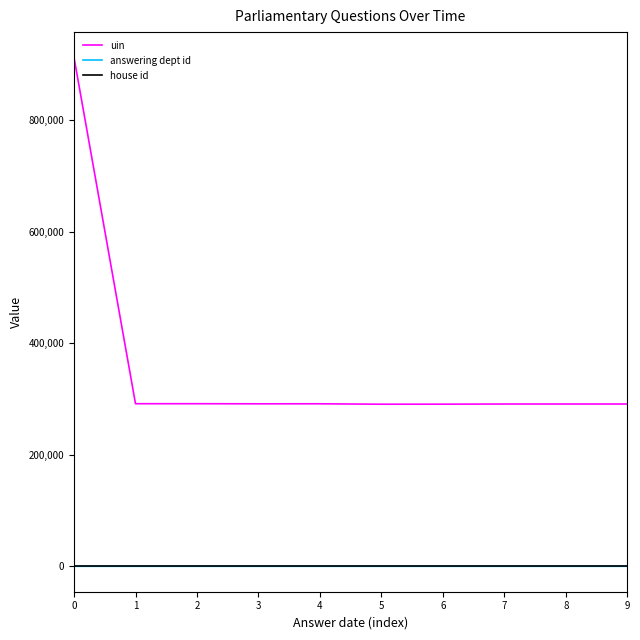

True or false: house id and uin cross at least once.

False